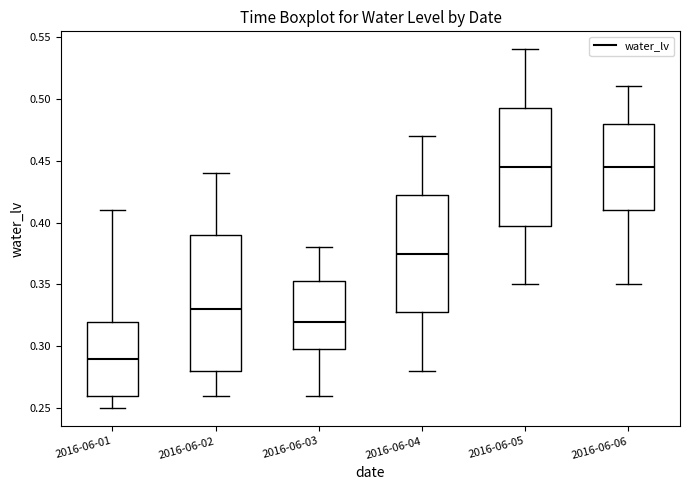

Where does the median line of the box for 2016-06-05 sit on the y-axis? The values are not printed on the chart, so give them approximately, as read against the axis.

0.445